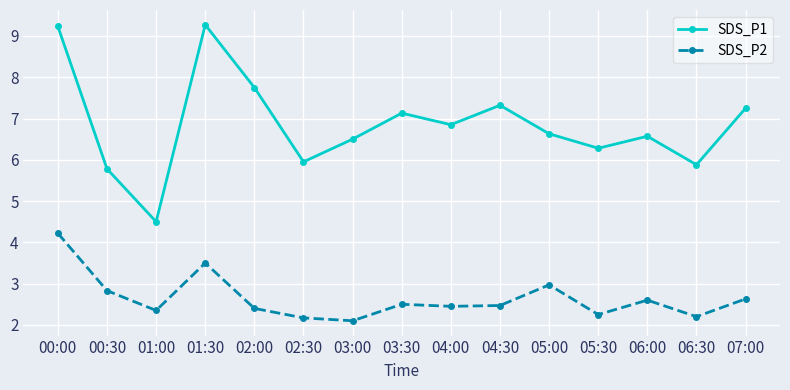

Count the number of data series in this chart.

2